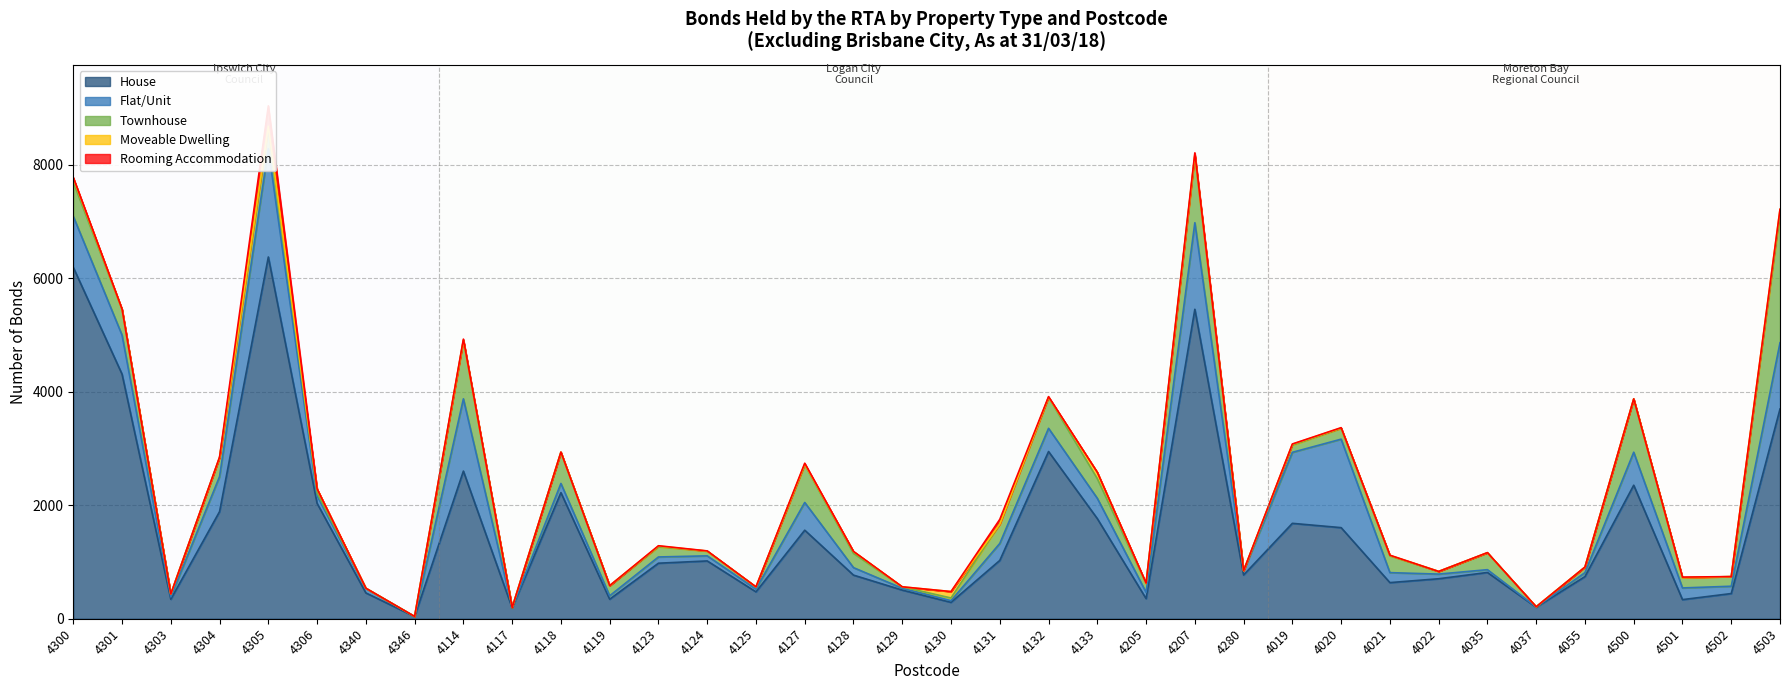

Reading left to right, list all the values displayed in this chart.

House: 0=6195	1=4312	2=344	3=1889	4=6378	5=2034	6=455	7=39	8=2603	9=191	10=2223	11=344	12=979	13=1019	14=474	15=1561	16=769	17=505	18=289	19=1028	20=2948	21=1765	22=355	23=5456	24=771	25=1682	26=1606	27=637	28=705	29=816	30=203	31=743	32=2354	33=337	34=444	35=3698
Flat/Unit: 0=900	1=688	2=41	3=618	4=1909	5=134	6=77	7=0	8=1274	9=5	10=162	11=61	12=110	13=90	14=48	15=489	16=132	17=32	18=29	19=299	20=409	21=358	22=110	23=1526	24=71	25=1252	26=1560	27=176	28=82	29=49	30=4	31=69	32=582	33=206	34=129	35=1168
Townhouse: 0=603	1=453	2=51	3=336	4=350	5=49	6=6	7=1	8=1032	9=1	10=551	11=178	12=179	13=83	14=38	15=663	16=251	17=24	18=48	19=341	20=547	21=347	22=156	23=1181	24=3	25=126	26=190	27=296	28=47	29=298	30=4	31=98	32=938	33=181	34=170	35=2264
Moveable Dwelling: 0=68	1=0	2=0	3=0	4=47	5=72	6=0	7=0	8=1	9=0	10=0	11=0	12=14	13=1	14=1	15=13	16=33	17=1	18=113	19=1	20=3	21=111	22=0	23=20	24=1	25=17	26=7	27=9	28=0	29=0	30=0	31=0	32=0	33=0	34=0	35=87
Rooming Accommodation: 0=15	1=7	2=0	3=8	4=359	5=0	6=0	7=0	8=20	9=0	10=3	11=1	12=5	13=3	14=1	15=16	16=2	17=1	18=0	19=83	20=9	21=1	22=7	23=31	24=2	25=4	26=6	27=2	28=0	29=3	30=0	31=1	32=3	33=10	34=0	35=2